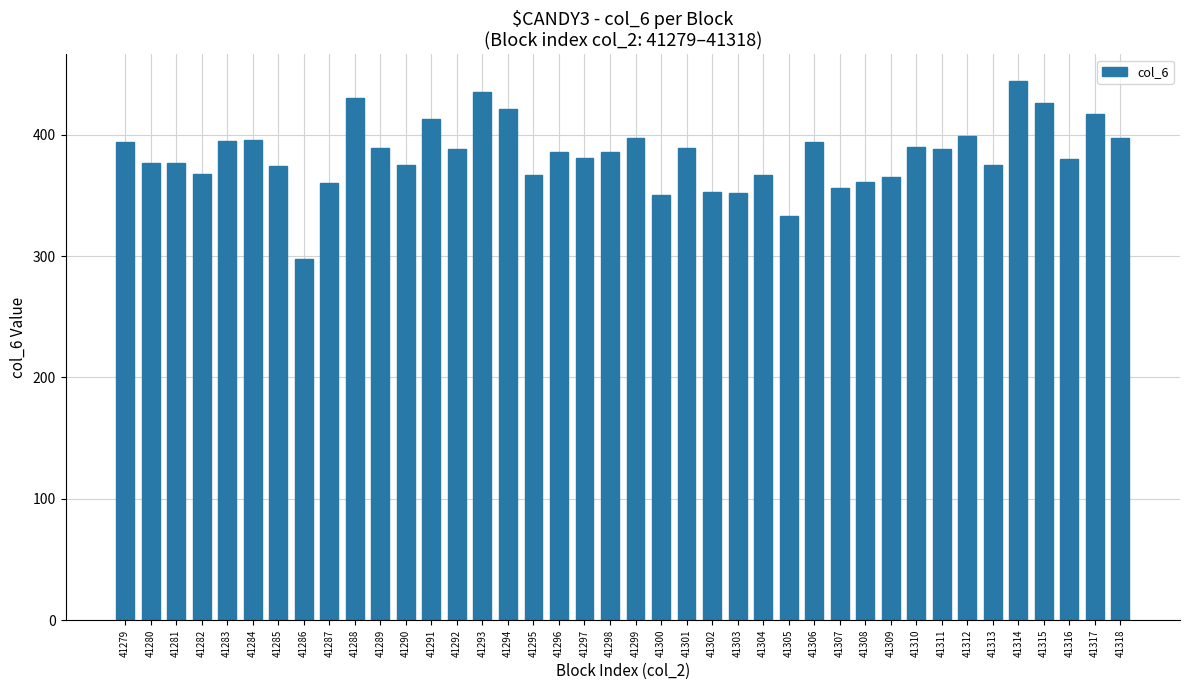

What is the sum of the values at 41284 and 41292?

784